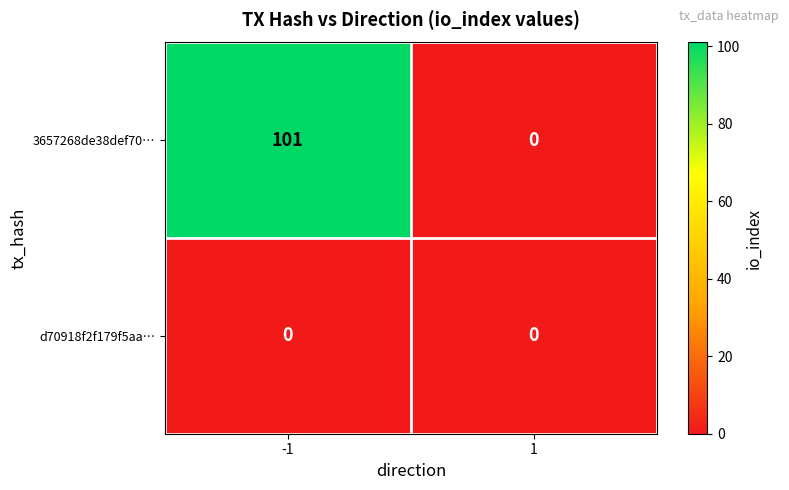

What is the difference between the 3657268de38def70… values at 1 and -1?

101